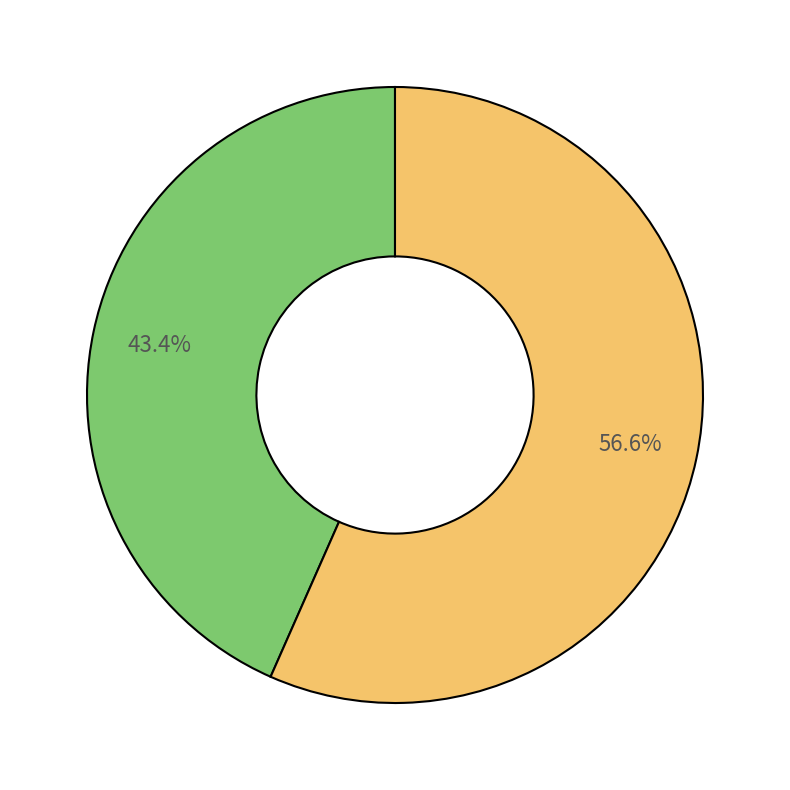

Is there a majority slice in this chart?

Yes